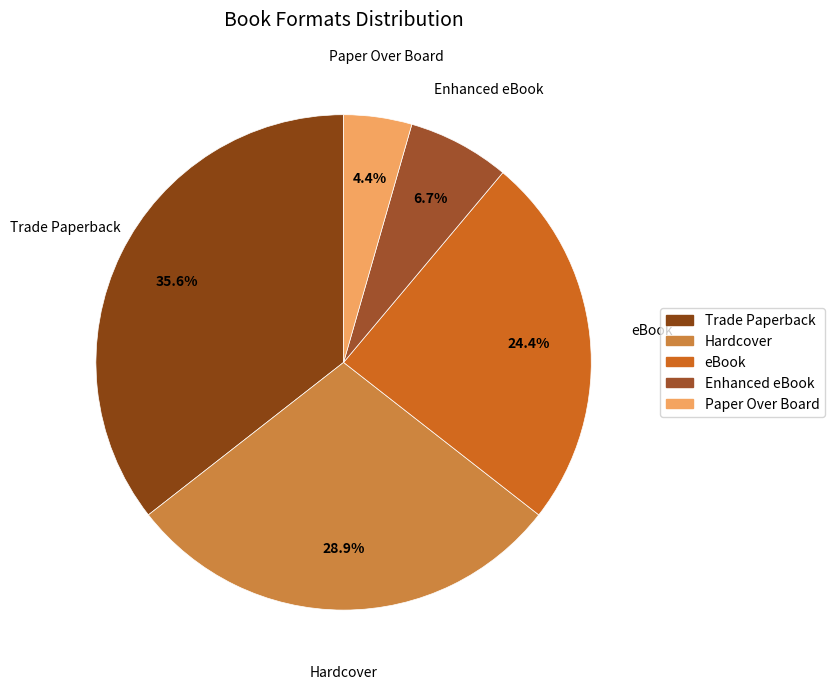

Between Paper Over Board and Trade Paperback, which is larger?

Trade Paperback